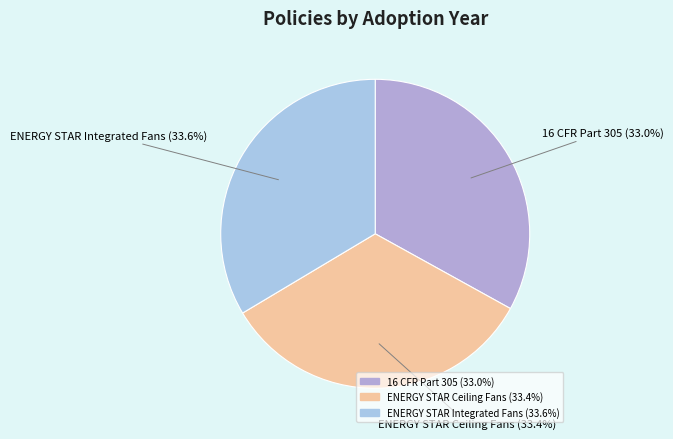

What percentage is NOT represented by ENERGY STAR Integrated Fans?

66.4%